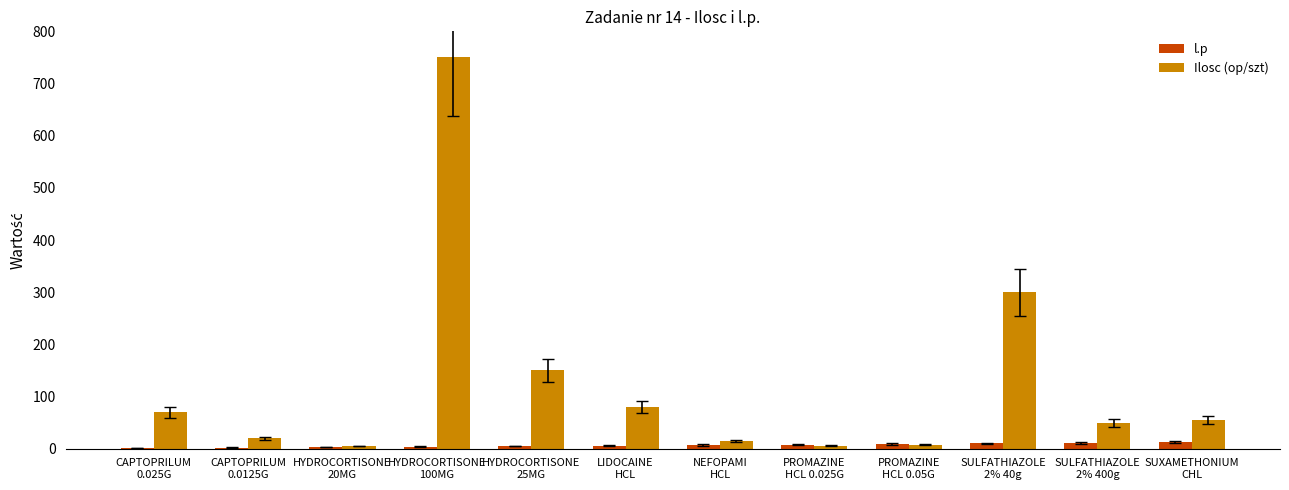

What is the highest value of the Ilosc (op/szt) series?

750